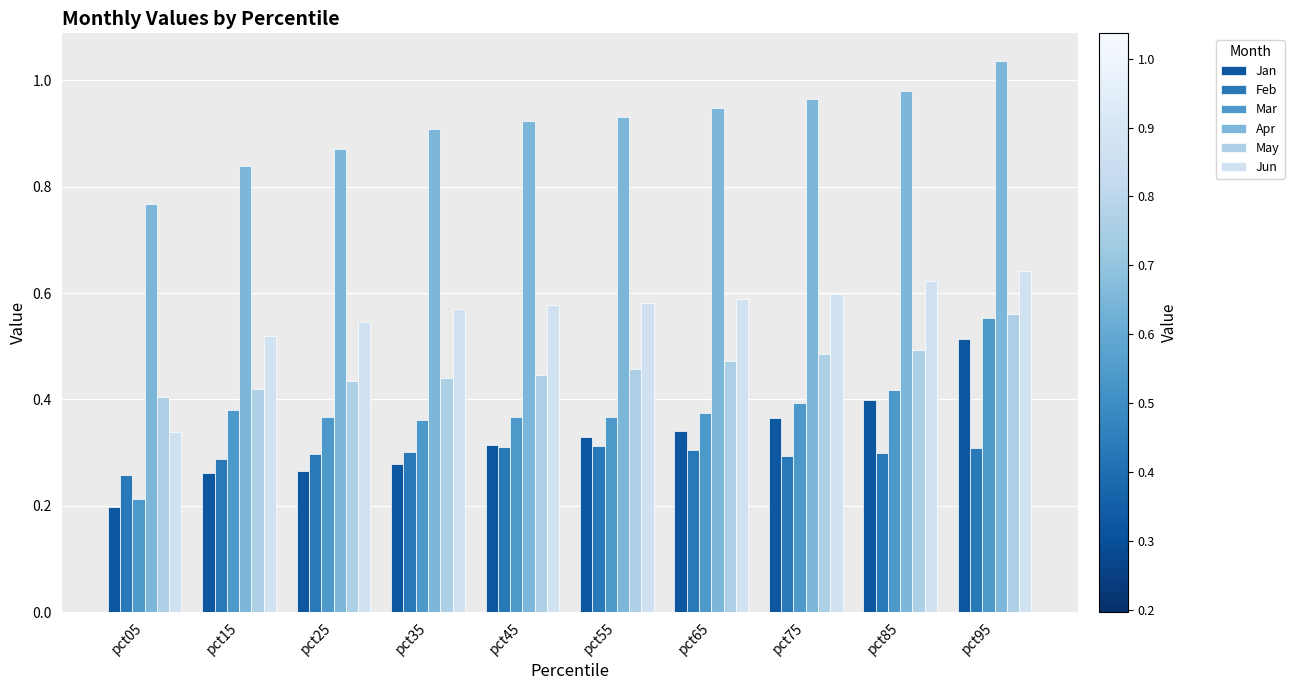

The value of Feb at pct15 is 0.4. True or false?

False